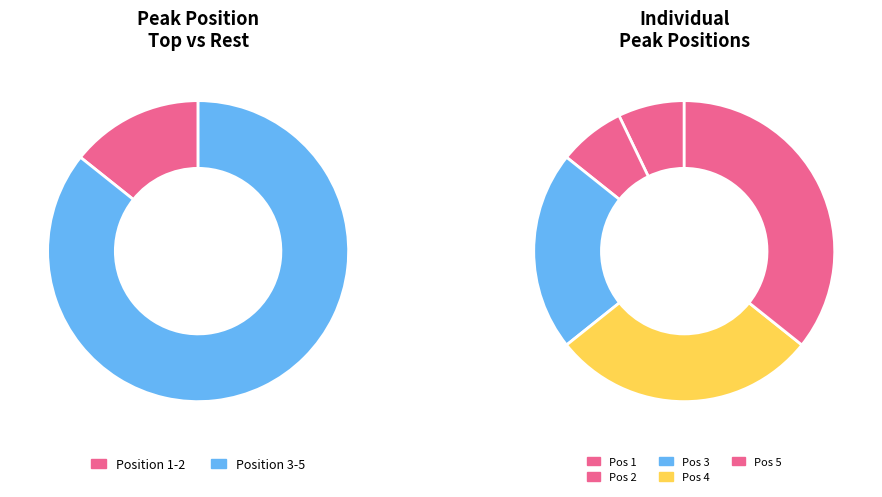

What percentage is the 1 slice, to the nearest percent?

7%